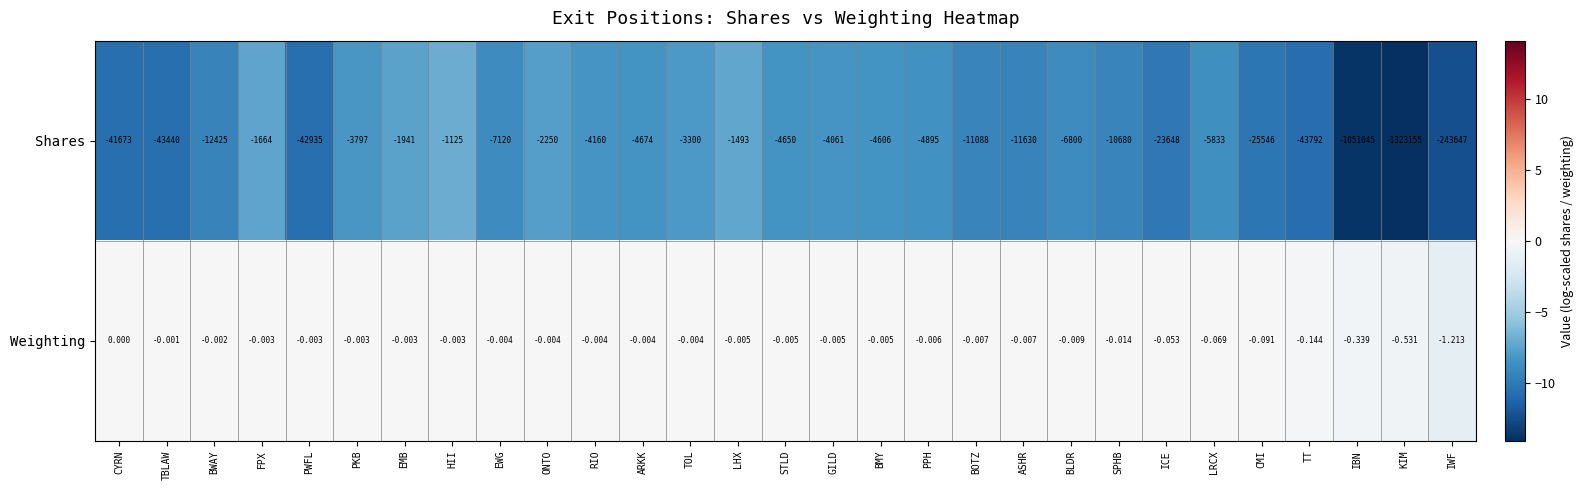

How many distinct data groups are displayed?

2